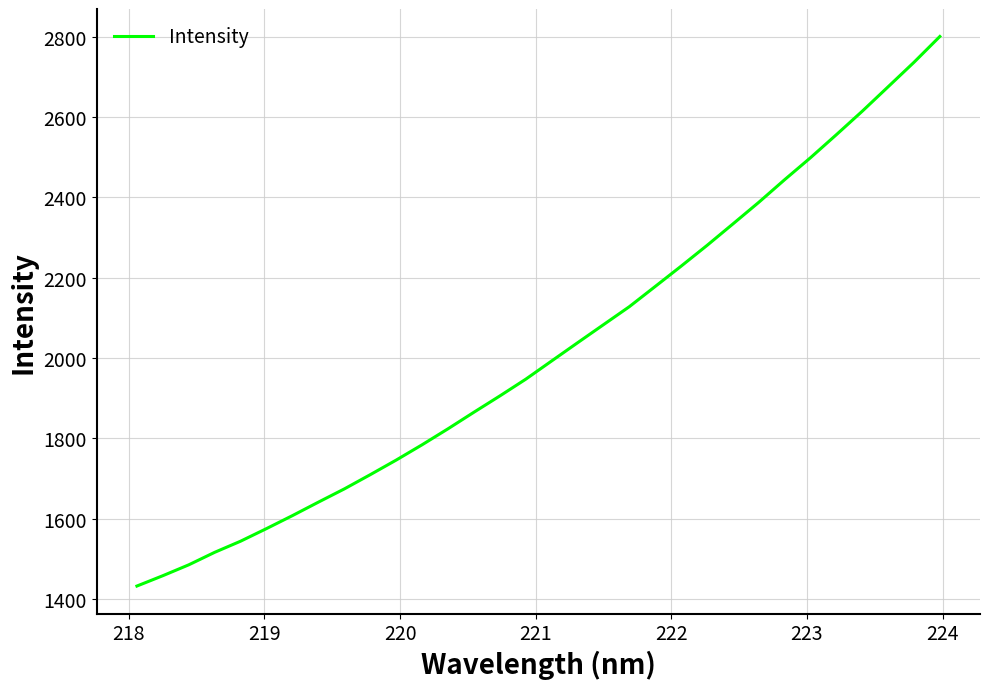

What is the difference between the maximum and minimum values?

1368.1